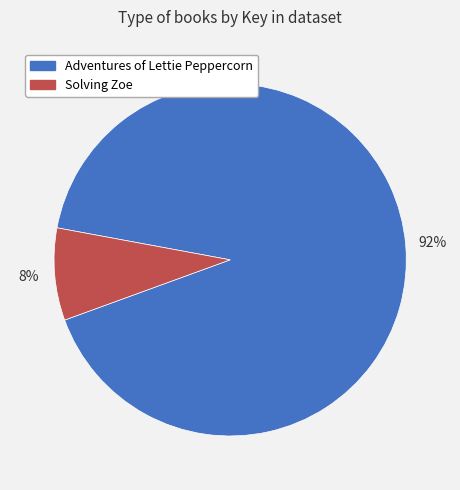

To the nearest percent, what is the average slice percentage?

50%